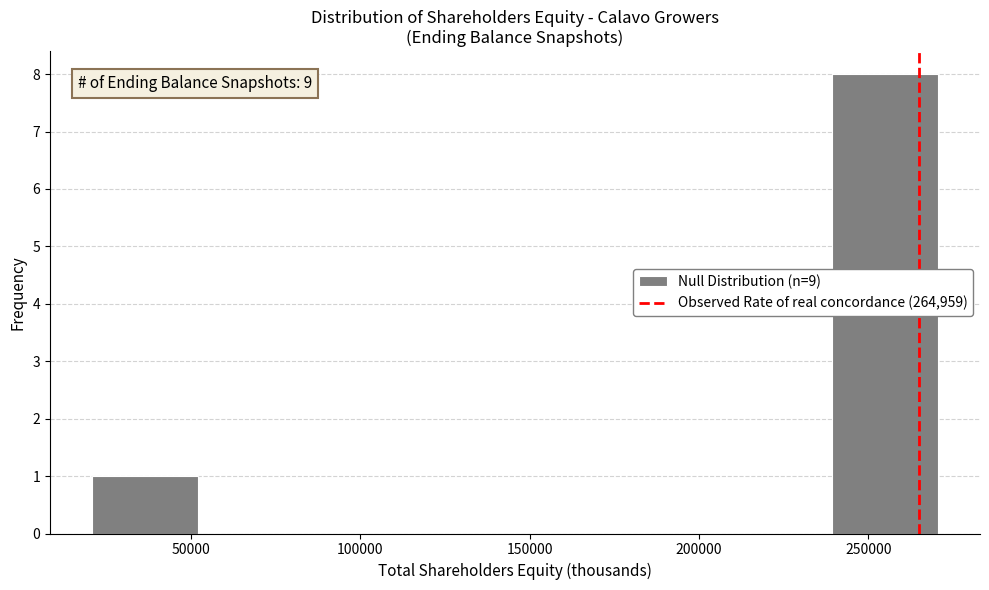

Over which range of the x-axis is the bar tallest?

240000 to 270000